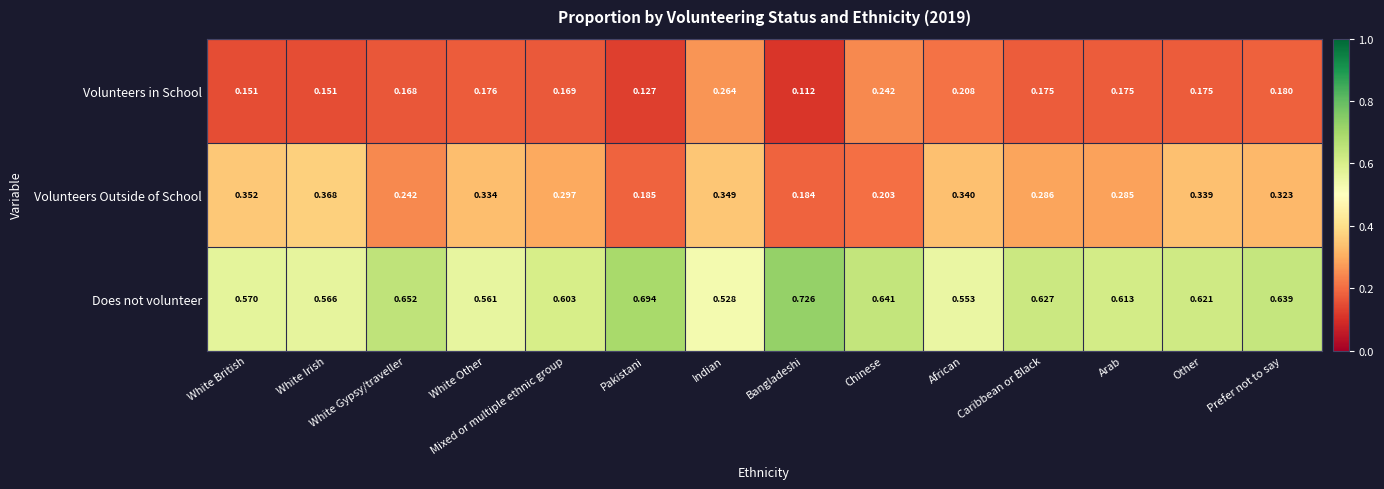

Rank the series at Arab from lowest to highest value.

Volunteers in School, Volunteers Outside of School, Does not volunteer